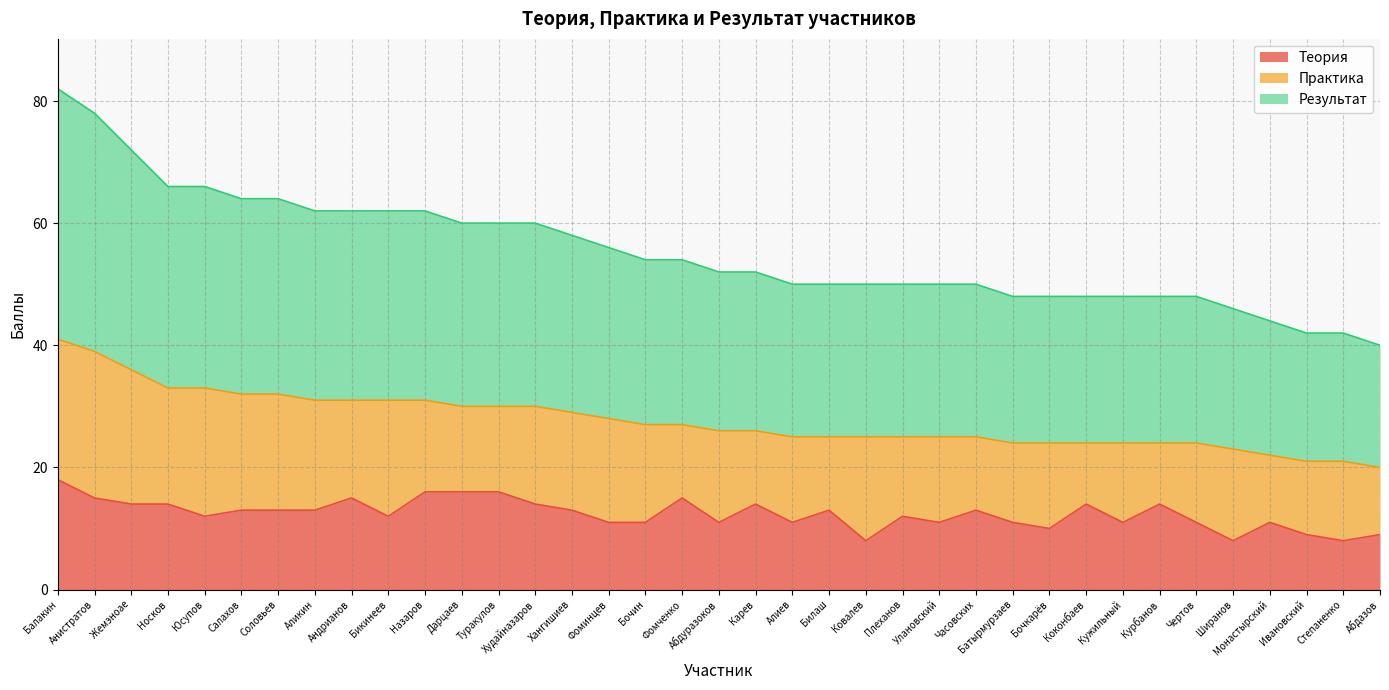

What is the total value across all series at Билаш?

50